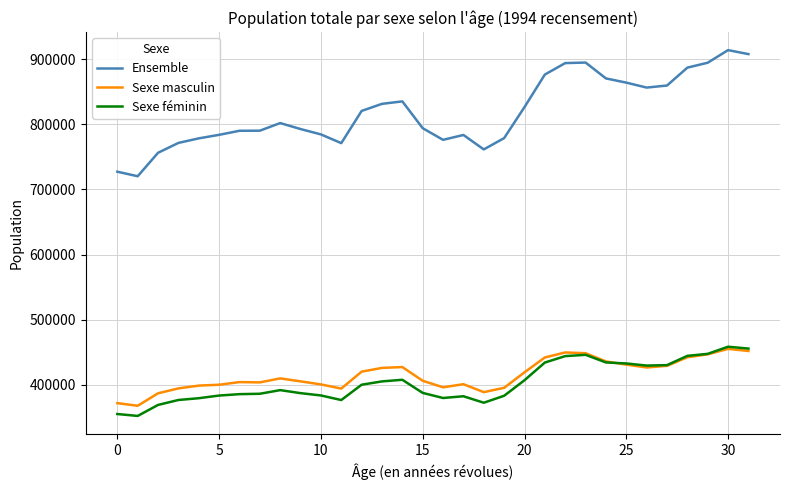

Which series has the largest total across all categories?

Ensemble